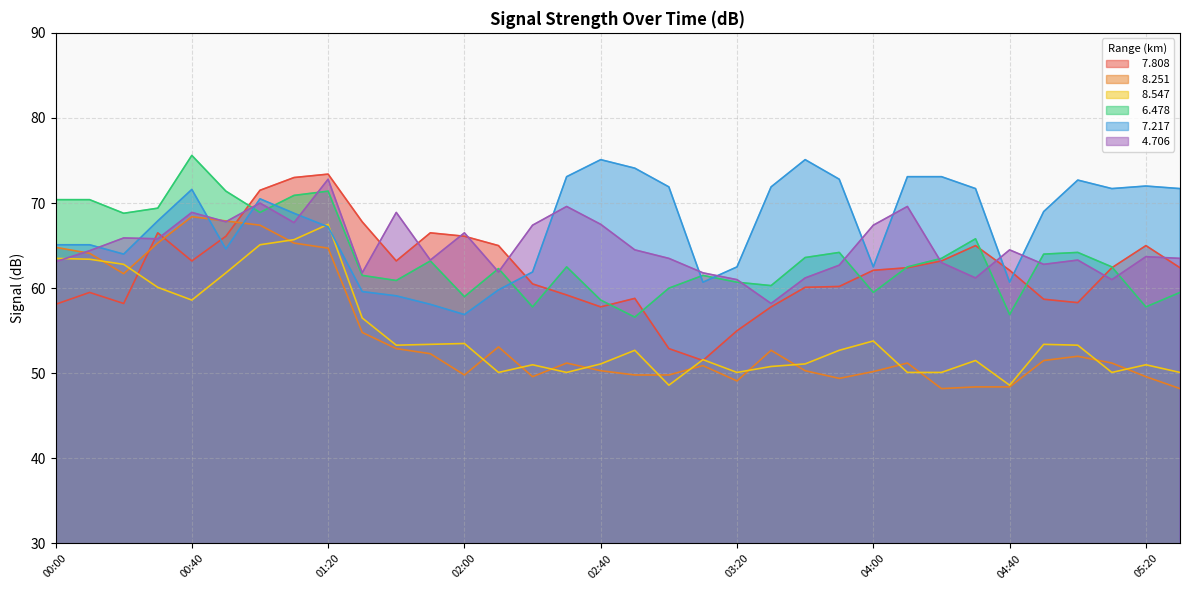

What is the lowest value of the   8.547 series?

48.6